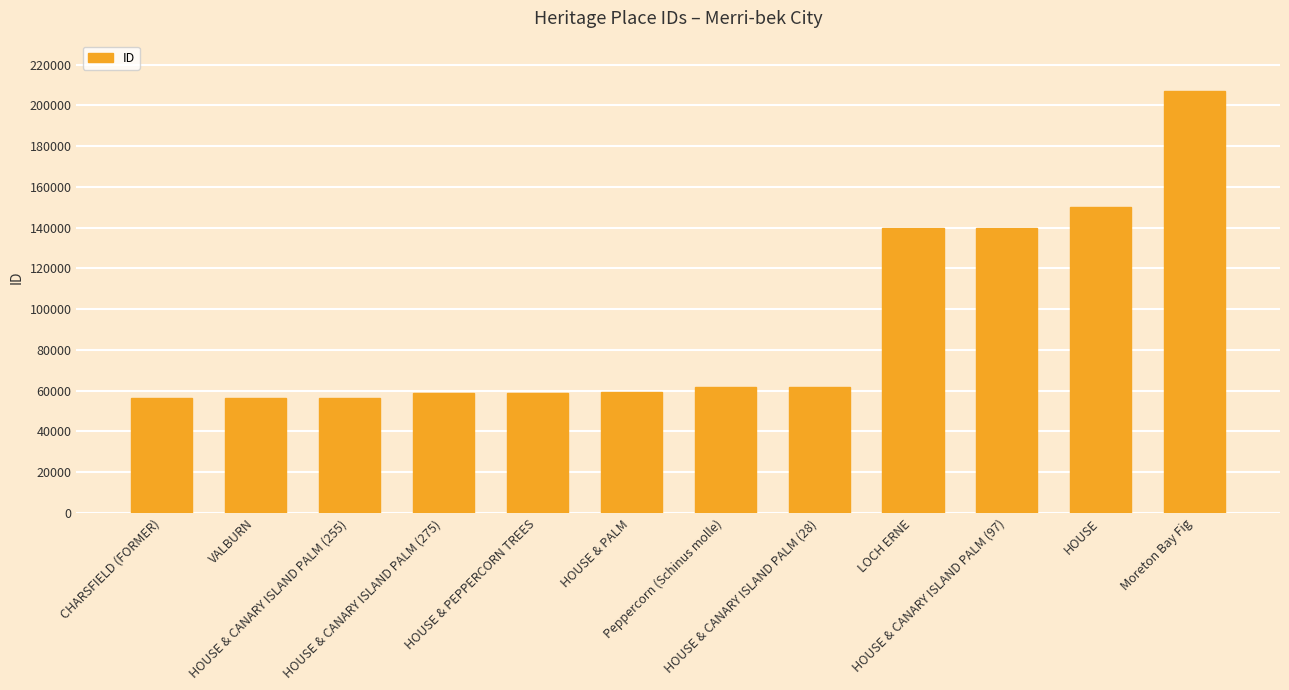

What is the value of the 8th bar from the left?

61743